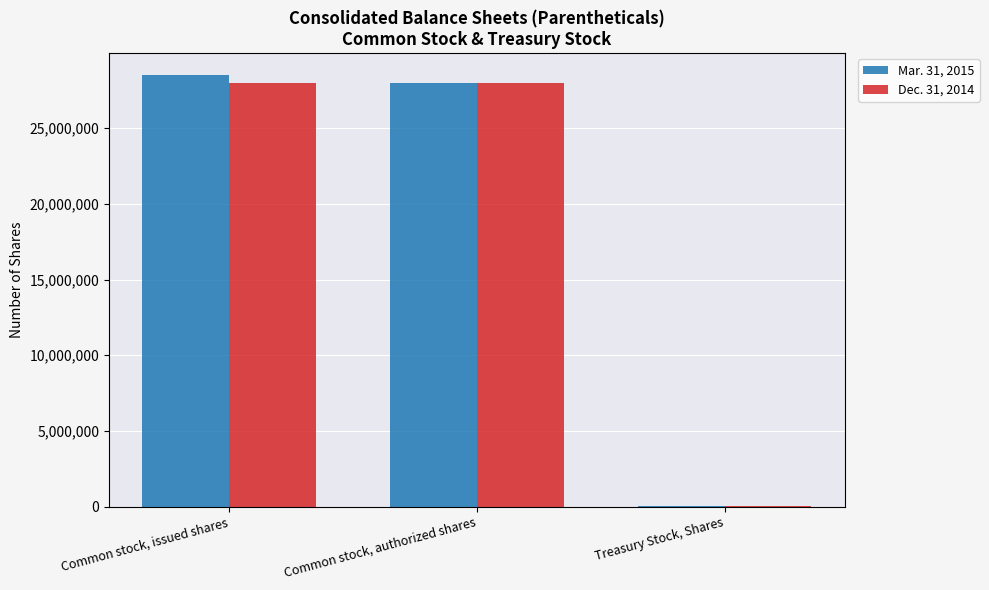

What is the average value of the Mar. 31, 2015 series?

18847240